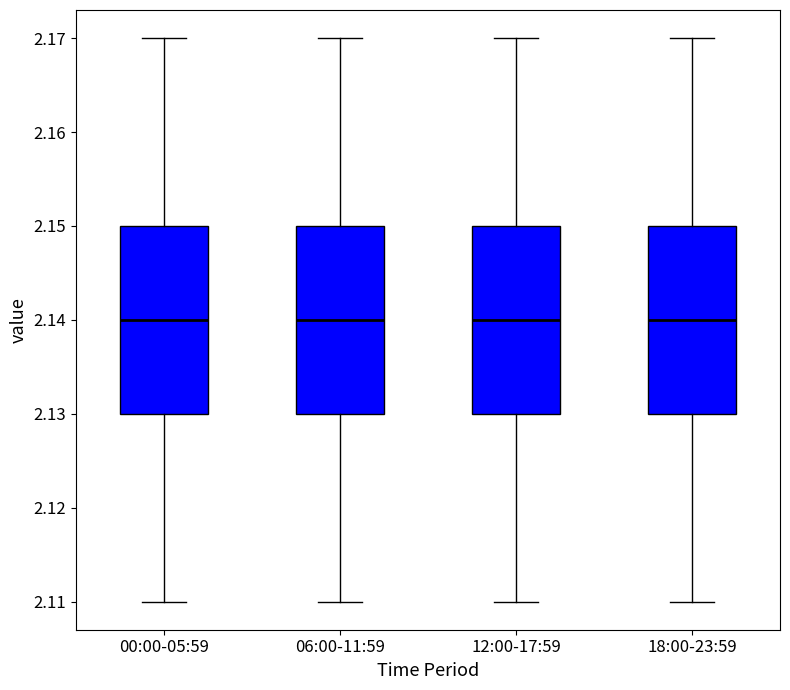

Reading left to right, transcribe this box plot: for each box, give where its median line is, the range the box spans, and where its two whiskers end, as read against the y-axis. The values are not printed on the chart, so give them approximately, as read against the axis.

00:00-05:59: median 2.14, box 2.13 to 2.15, whiskers 2.11 to 2.17
06:00-11:59: median 2.14, box 2.13 to 2.15, whiskers 2.11 to 2.17
12:00-17:59: median 2.14, box 2.13 to 2.15, whiskers 2.11 to 2.17
18:00-23:59: median 2.14, box 2.13 to 2.15, whiskers 2.11 to 2.17